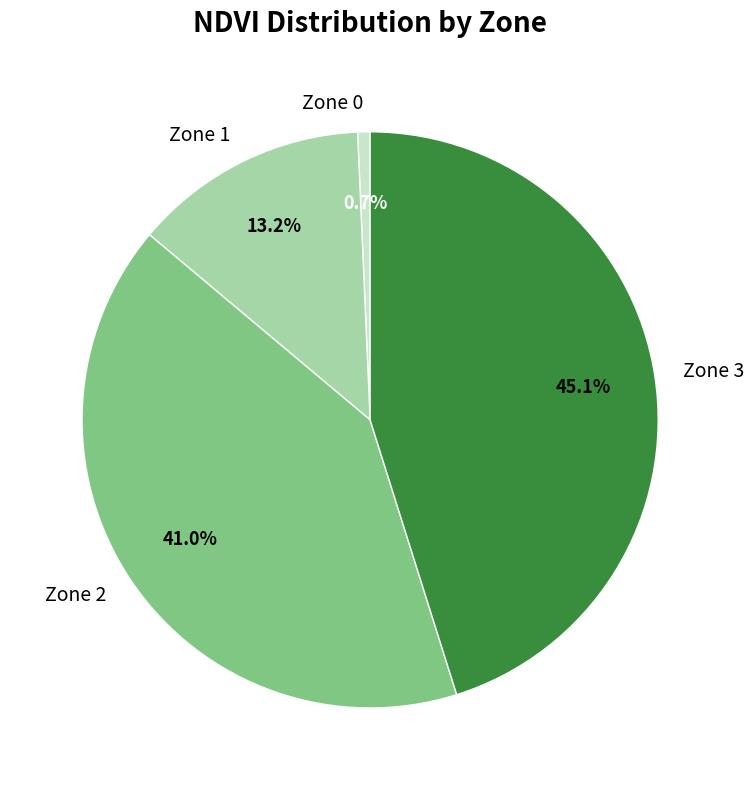

To the nearest percent, what is the combined percentage of Zone 3 and Zone 1?

58%